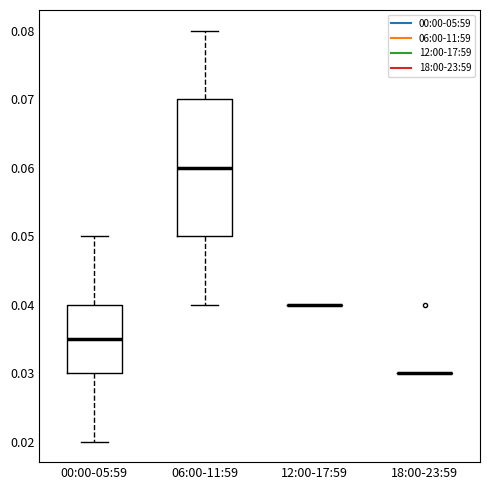

Comparing the boxes themselves (not the whiskers), which one is the tallest?

06:00-11:59